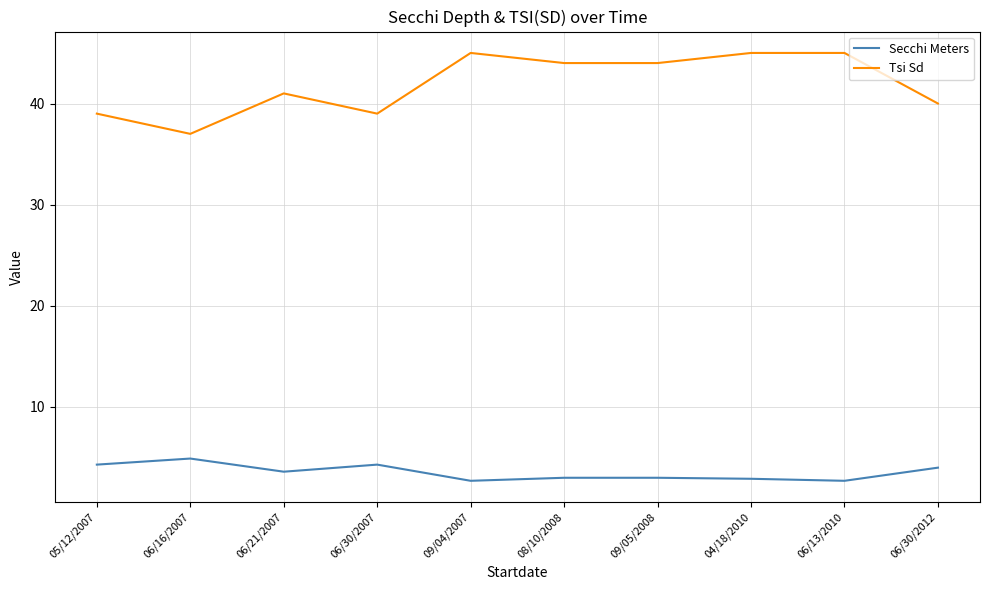

Is it true that Secchi Meters equals 6.1 at 06/30/2007?

False